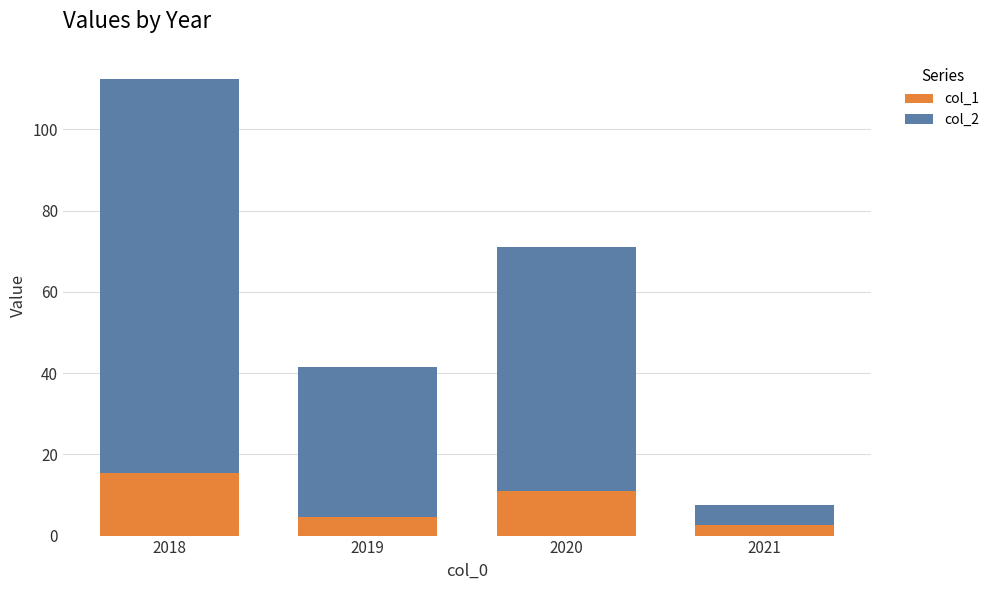

What is the highest value of the col_1 series?

15.5